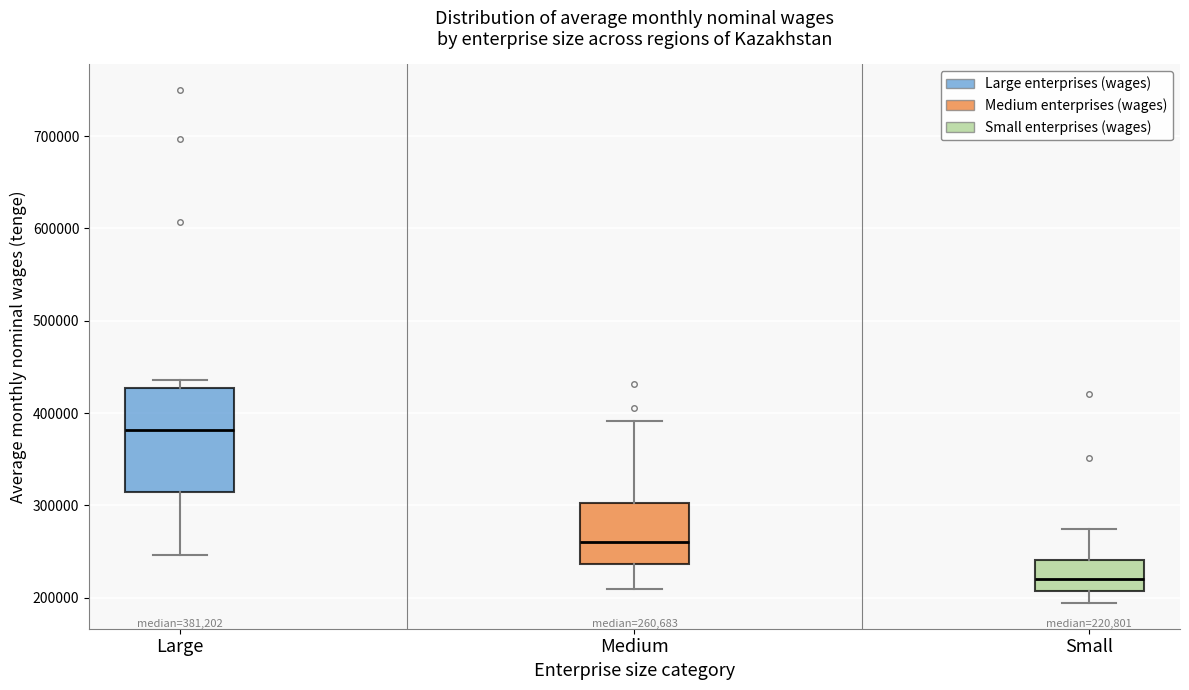

Which box's median line is the highest?

Large